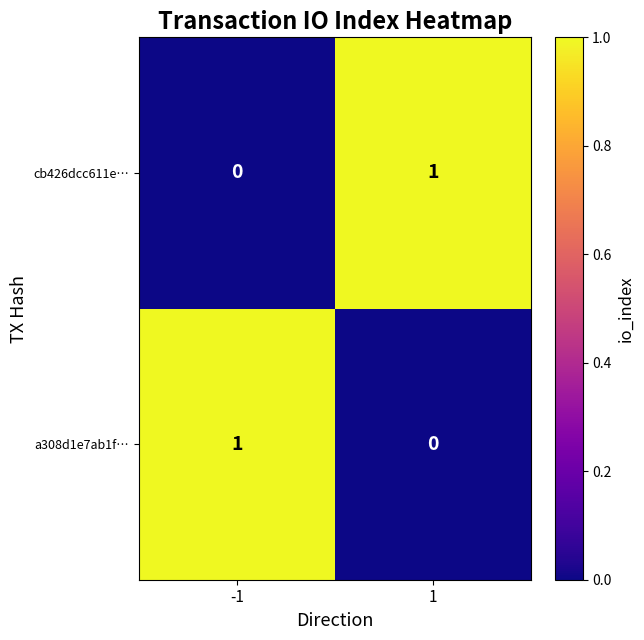

The value of cb426dcc611e… at -1 is 0. True or false?

True